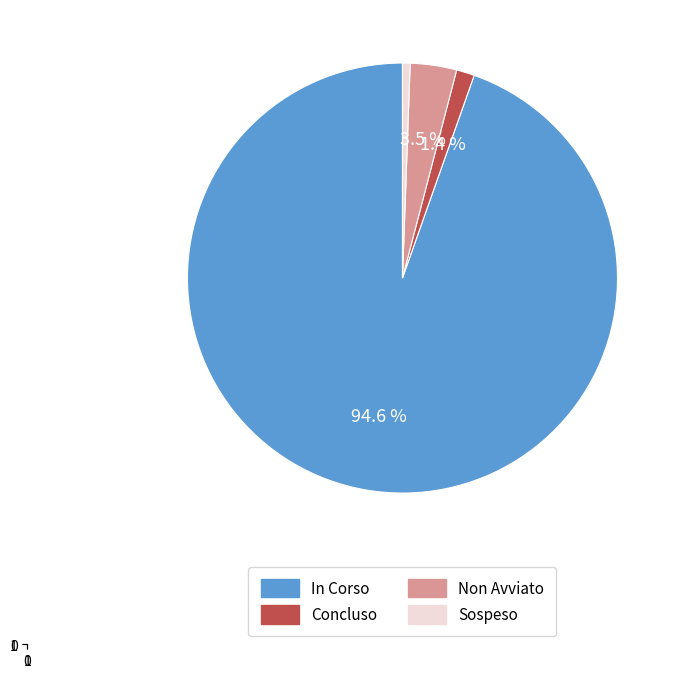

Does any single category account for the majority?

Yes